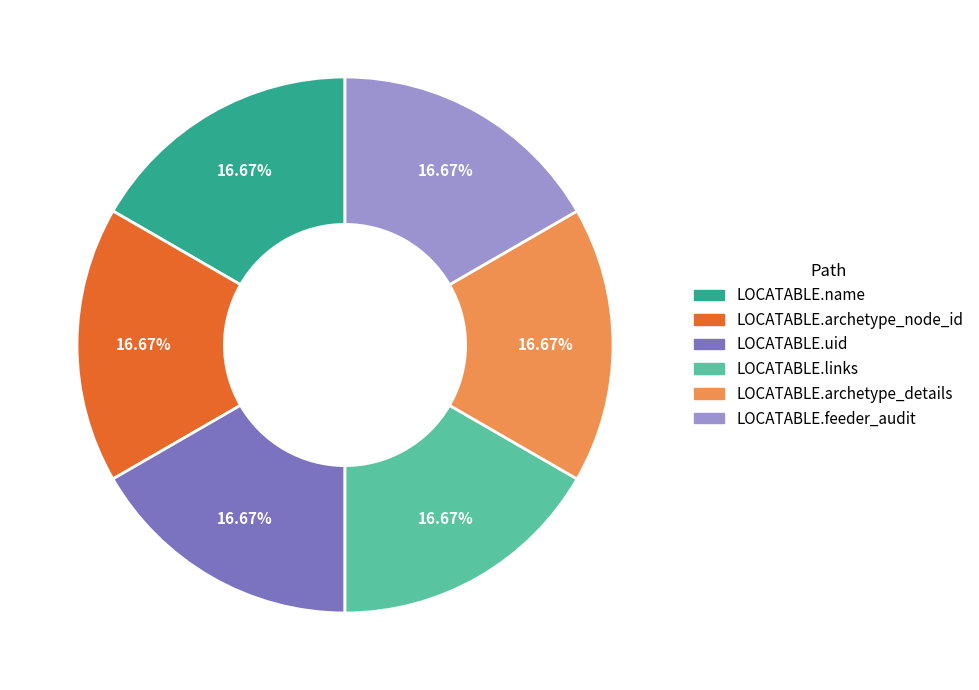

Is it true that LOCATABLE.uid is 1% of the pie?

False